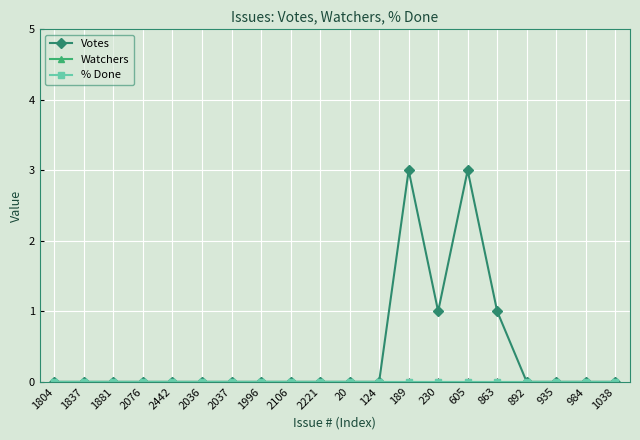

The Watchers series shows 0 at 2221. True or false?

True